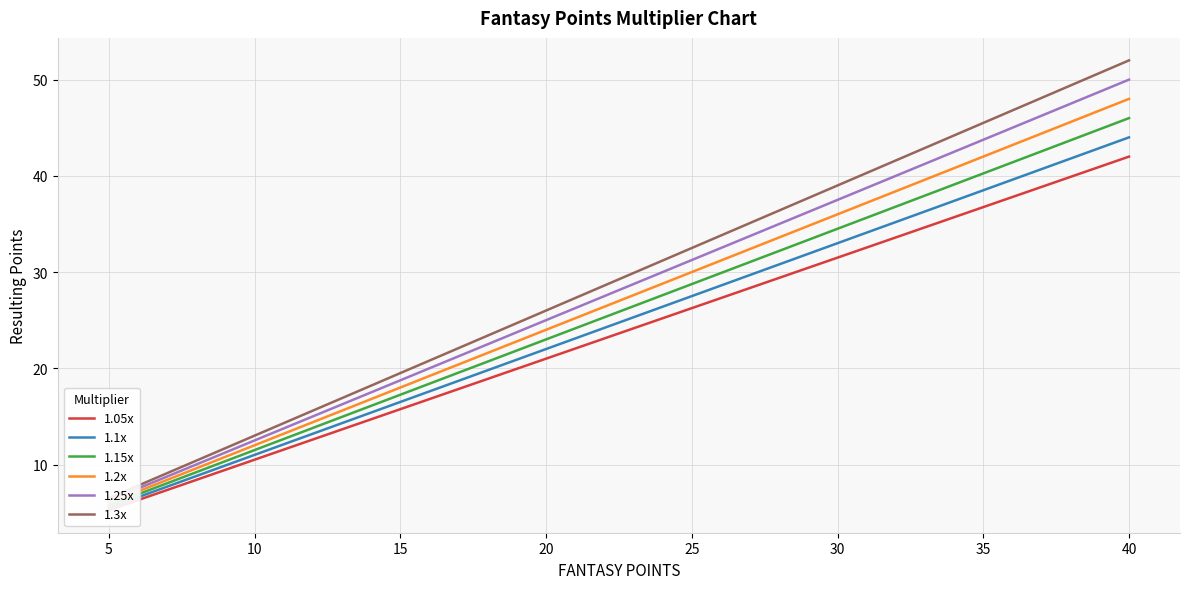

What is the value of the 1.05x point at the 16th from the left?

38.9